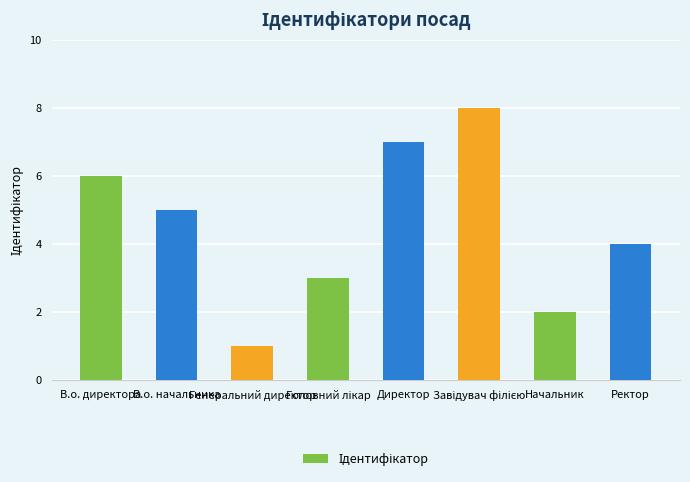

What is the difference between the maximum and second lowest values?

6